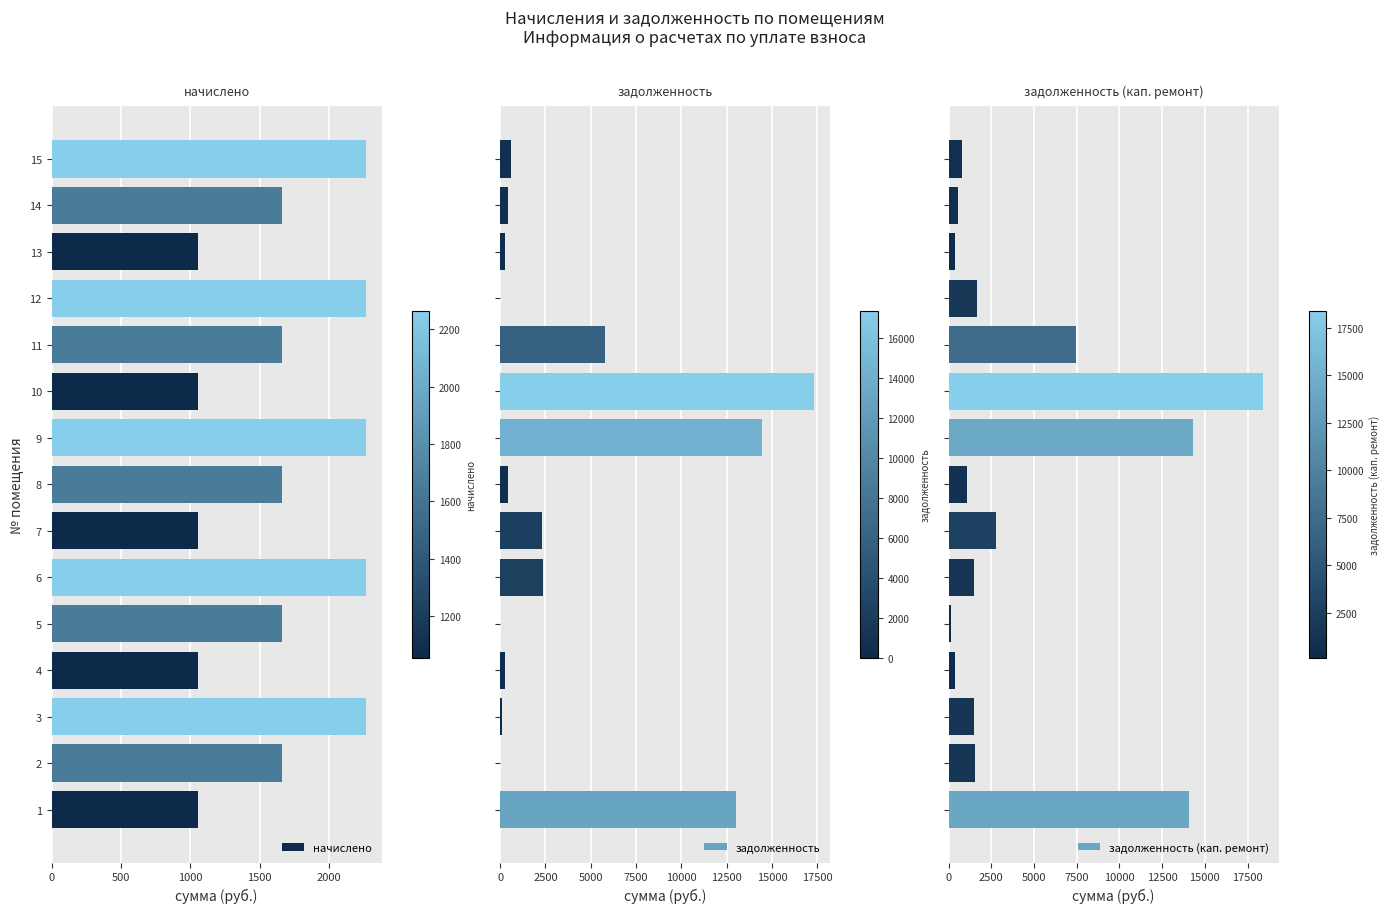

What are all the series names shown in the legend?

начислено, задолженность, задолженность (кап. ремонт)